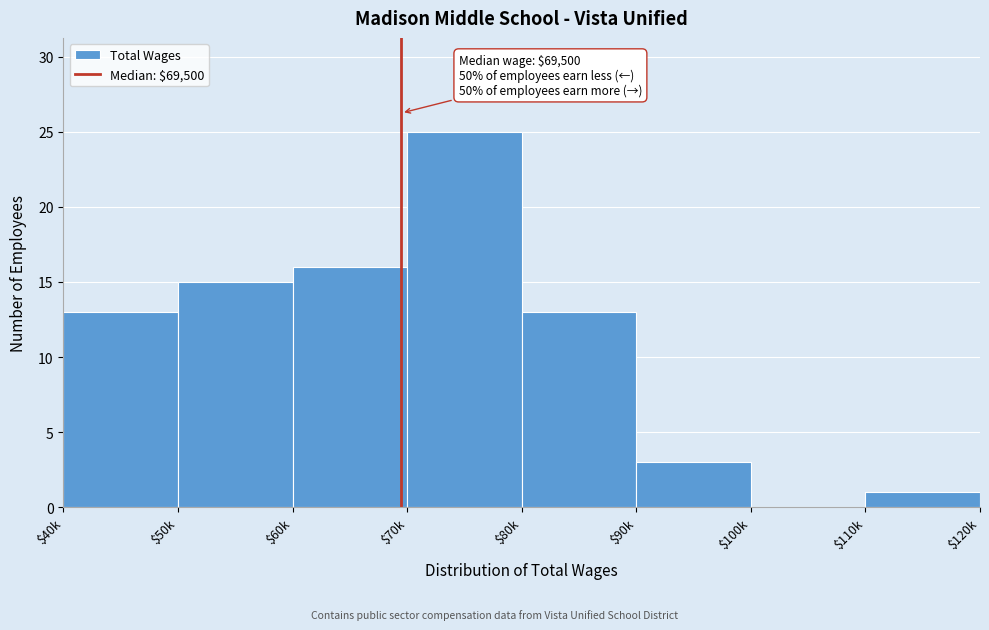

Read the value at $70k, to the nearest 5.

25